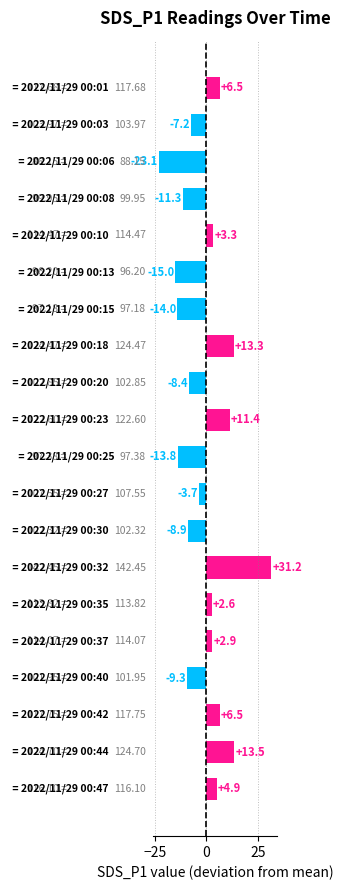

Reading top to bottom, extract all data points from this chart.

6.5	-7.2	-23.1	-11.3	3.3	-15.0	-14.0	13.3	-8.4	11.4	-13.8	-3.7	-8.9	31.2	2.6	2.9	-9.3	6.5	13.5	4.9